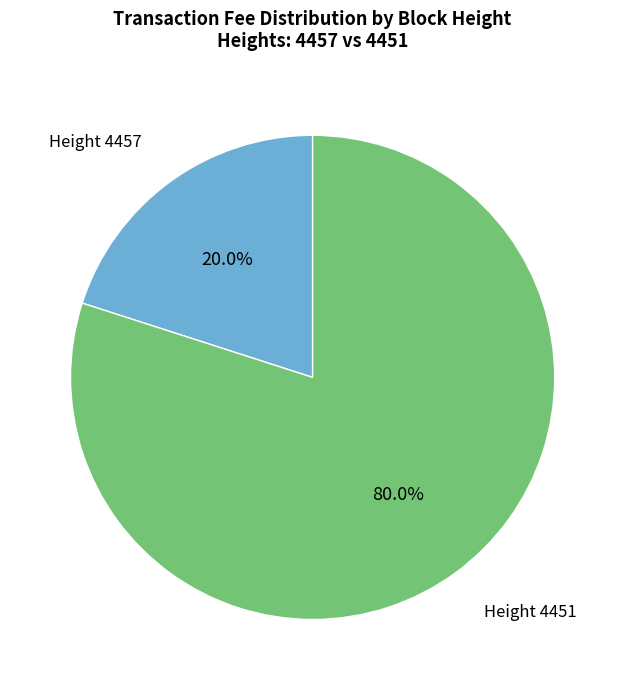

How many segments does this pie chart have?

2